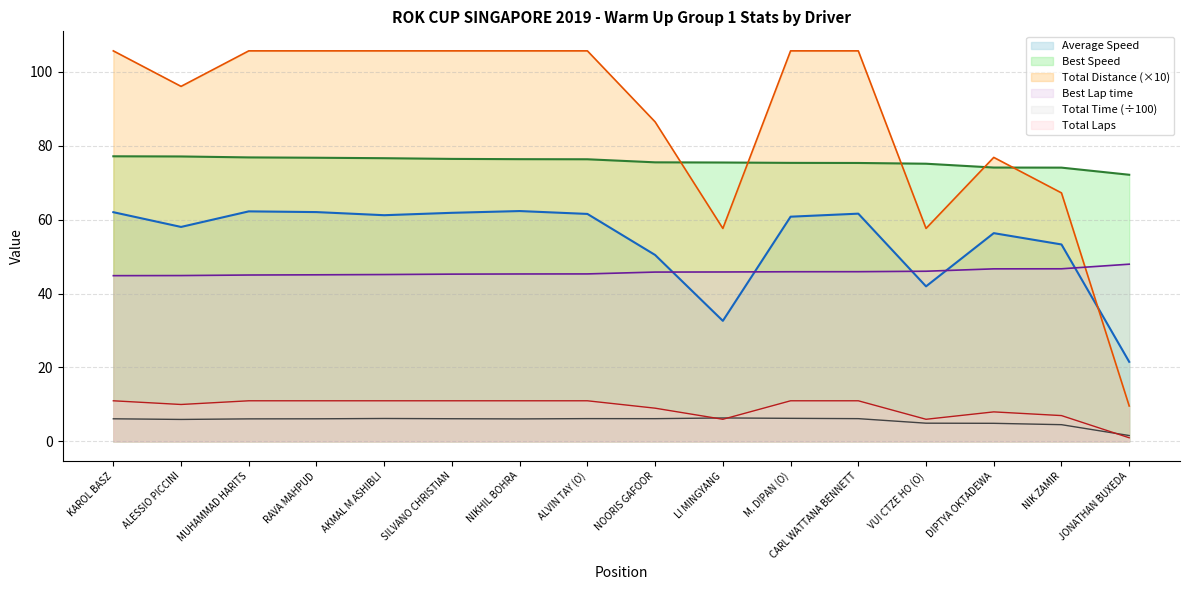

What are all the series names shown in the legend?

Average Speed, Best Speed, Total Distance (×10), Best Lap time, Total Time (÷100), Total Laps